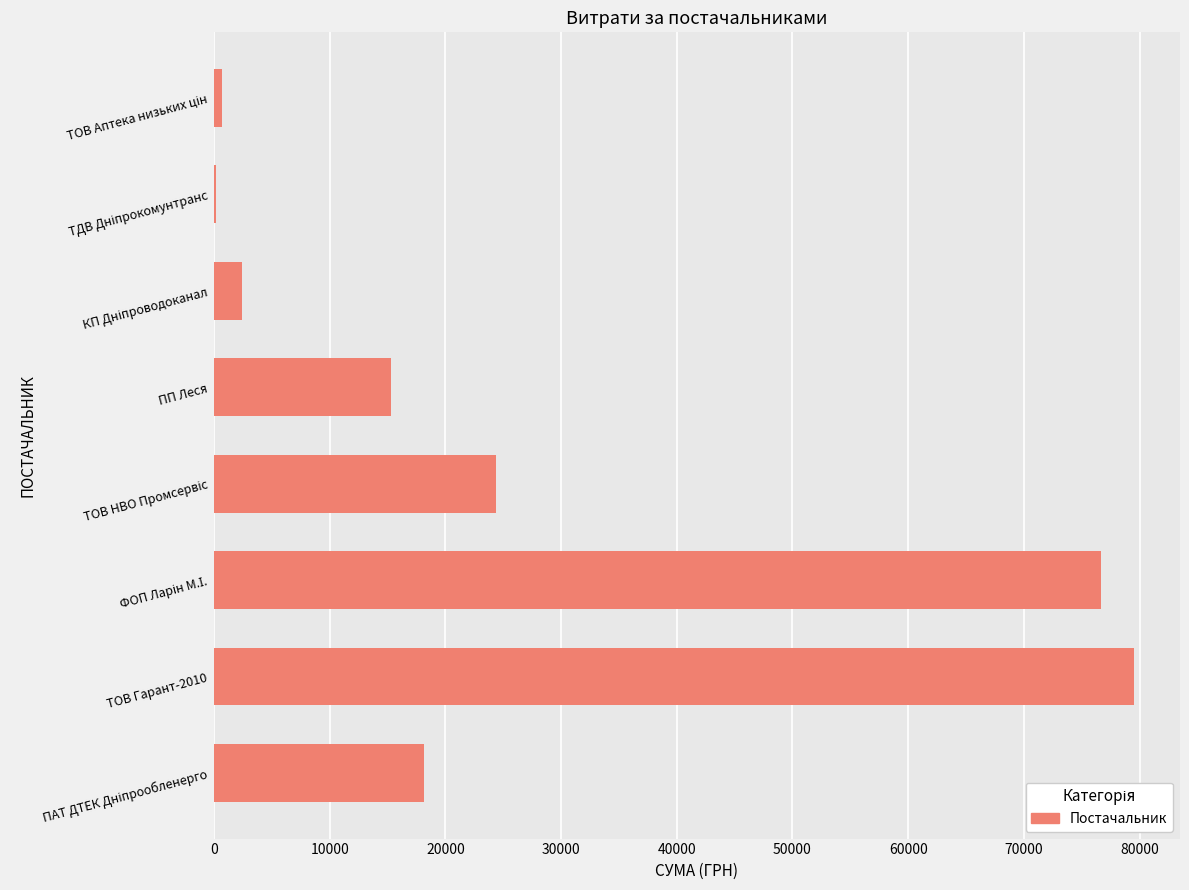

What is the average value?

27165.2